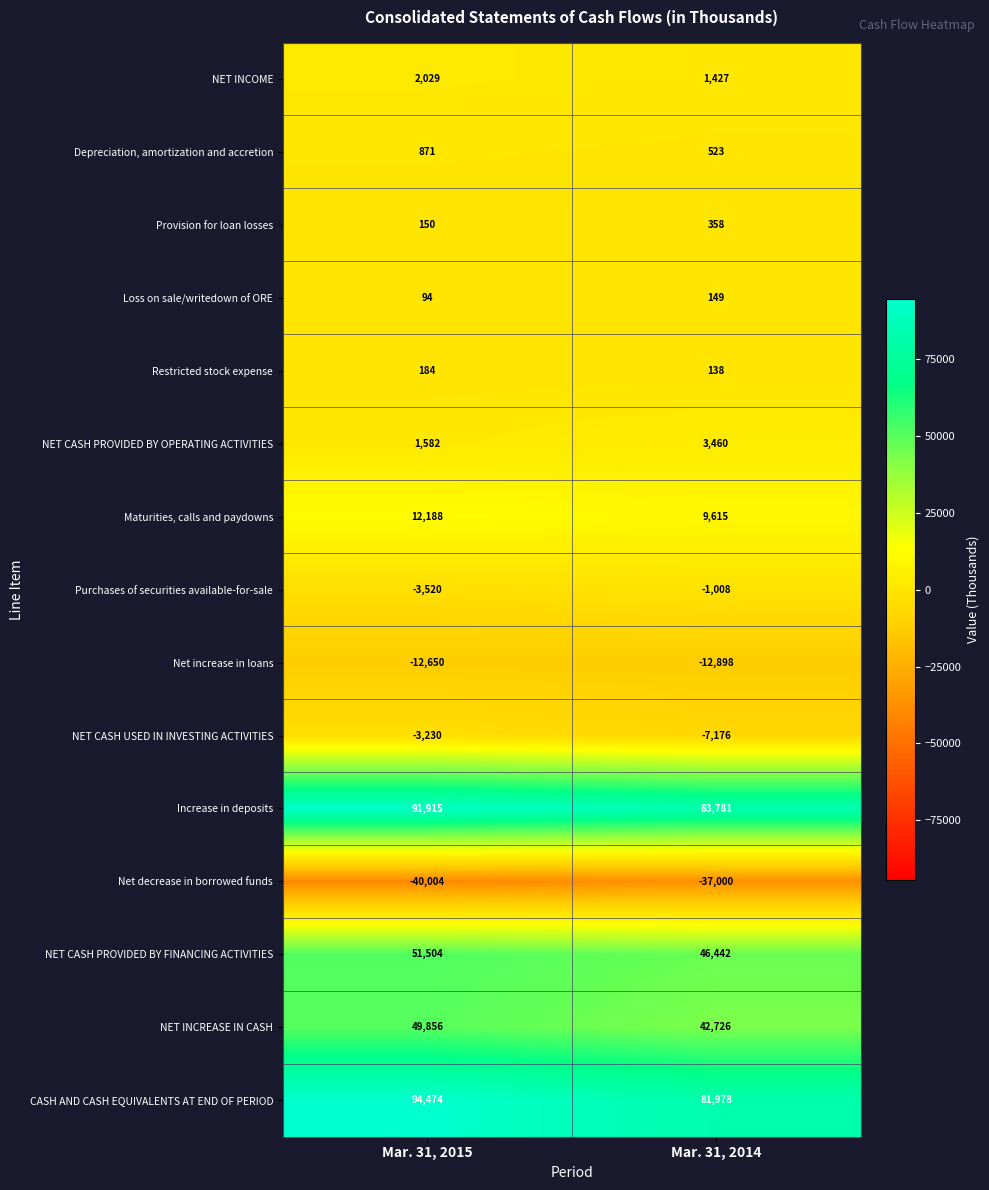

What is the maximum value shown in the chart?

94474